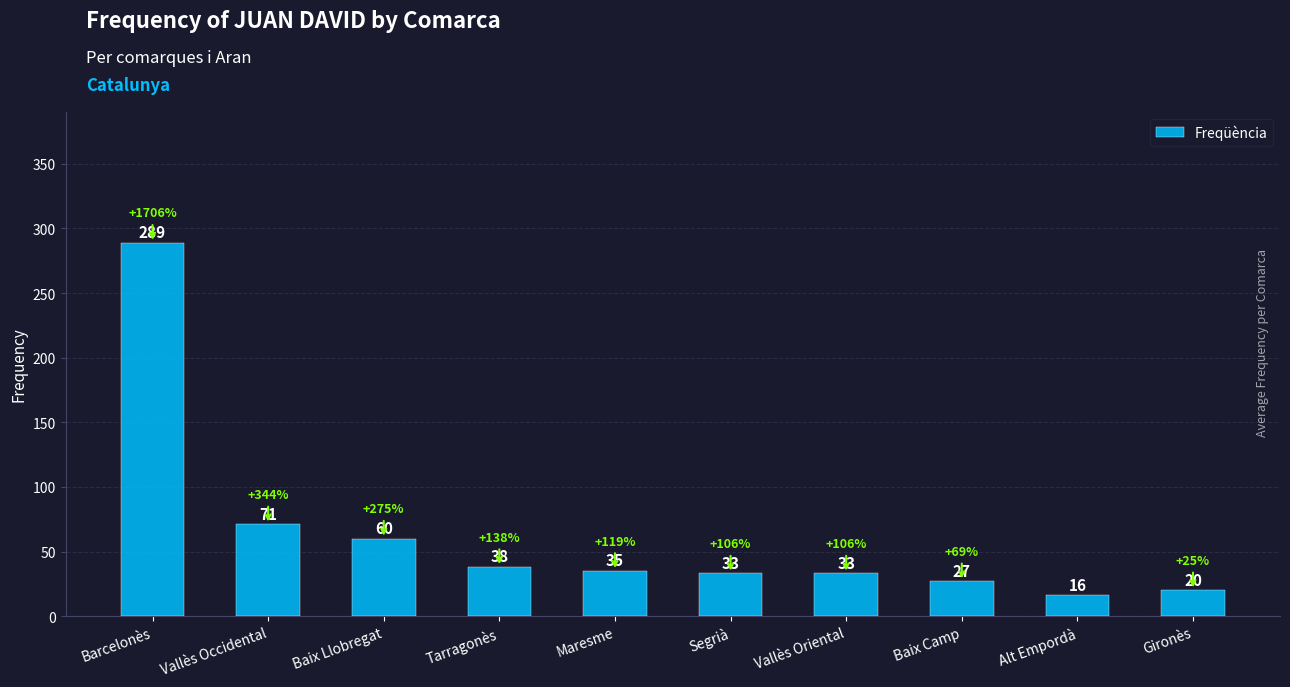

What is the label of the 10th bar from the left?

Gironès